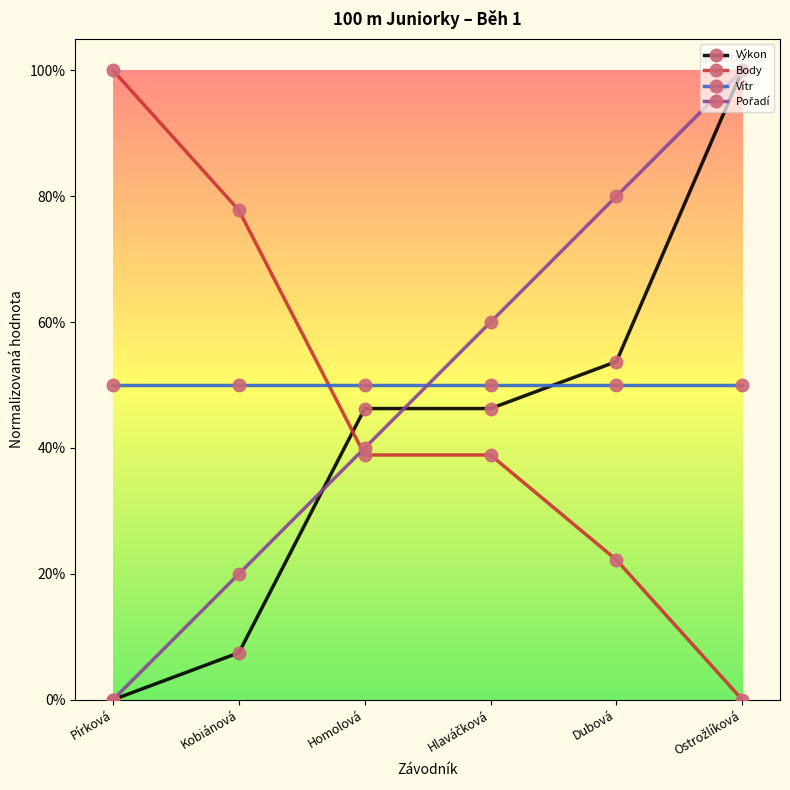

What is the label of the 2nd point from the right?

Dubová